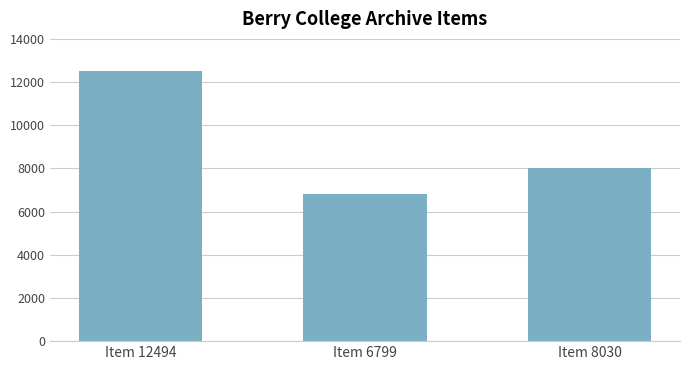

What is the label of the 3rd bar from the left?

Item 8030